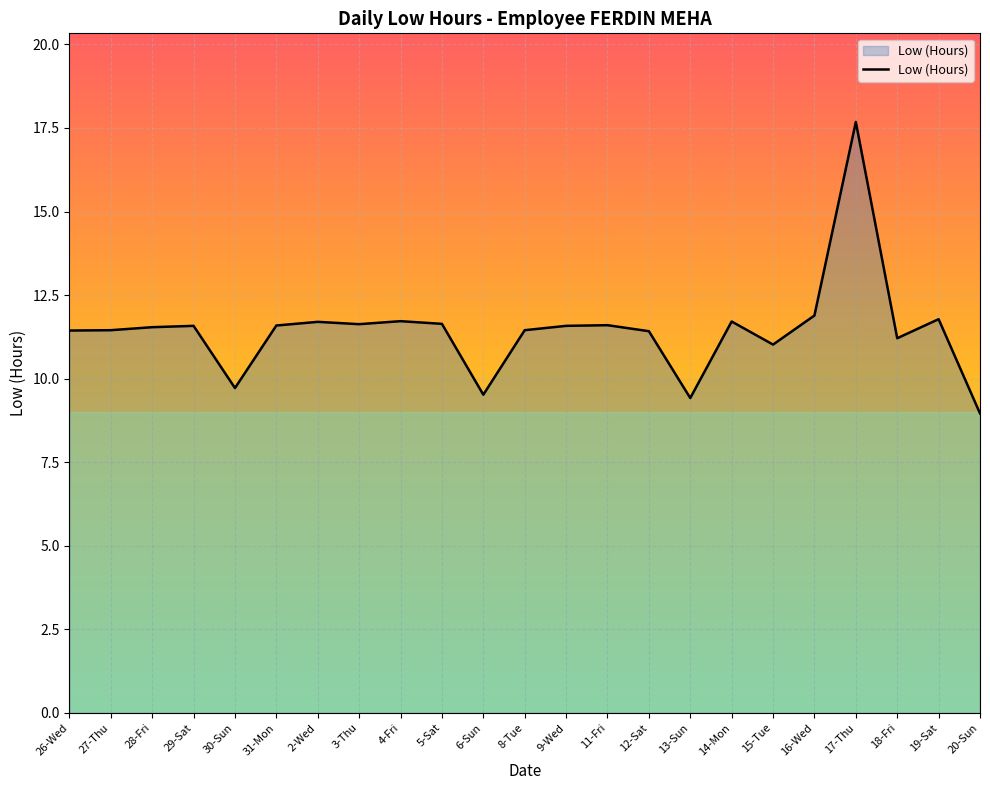

The value at 28-Fri is 18.0. True or false?

False